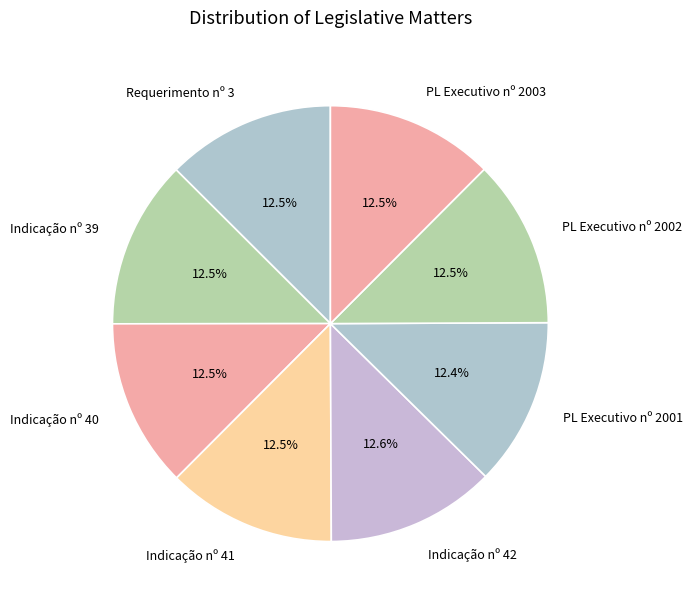

Does Indicação nº 42 represent more than half of the total?

No